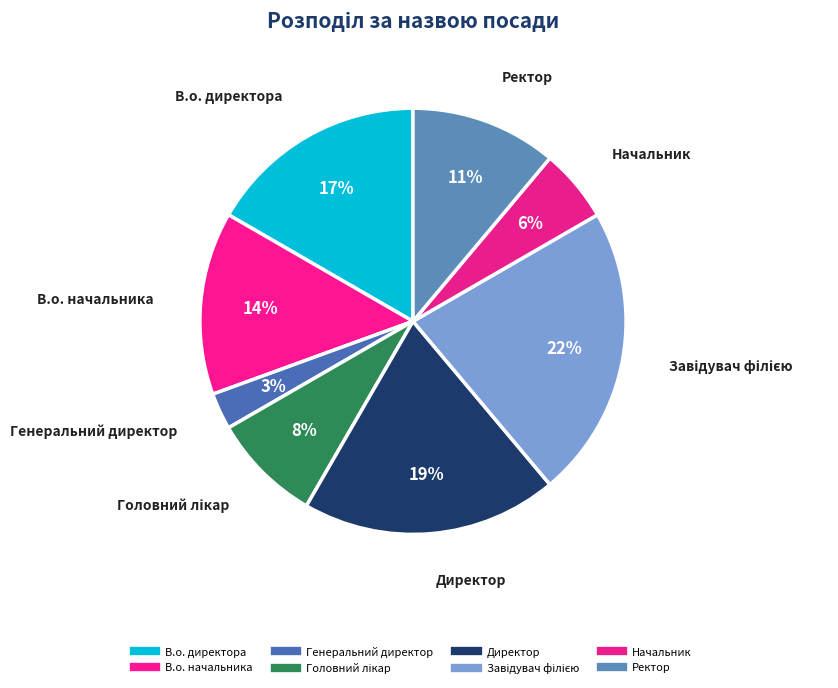

Which slice is the smallest?

Генеральний директор